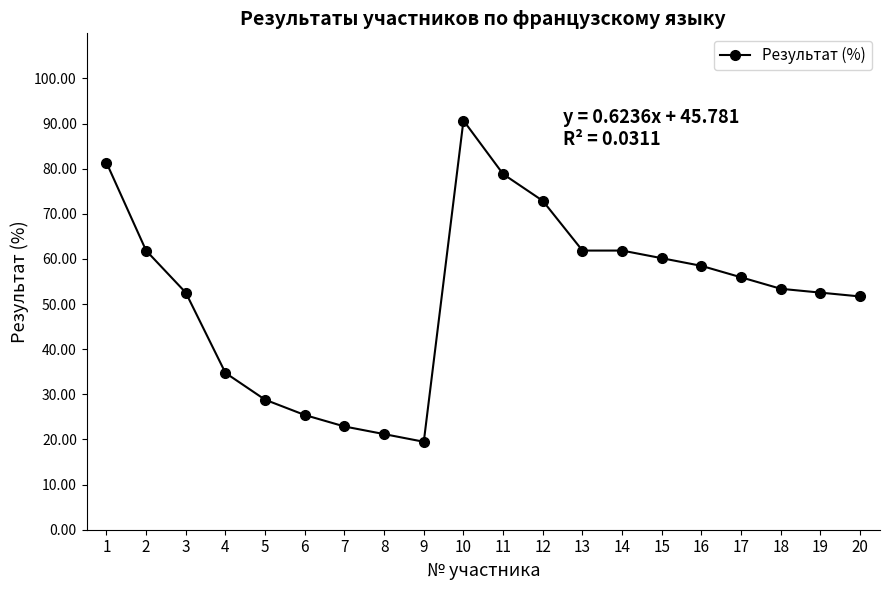

Between 12 and 10, which is larger?

10